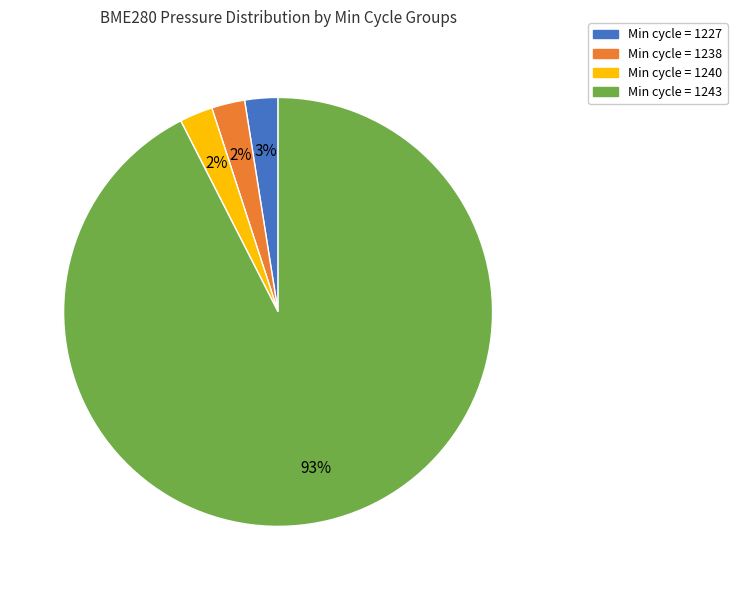

Which category has the biggest portion of the pie?

Min cycle = 1243